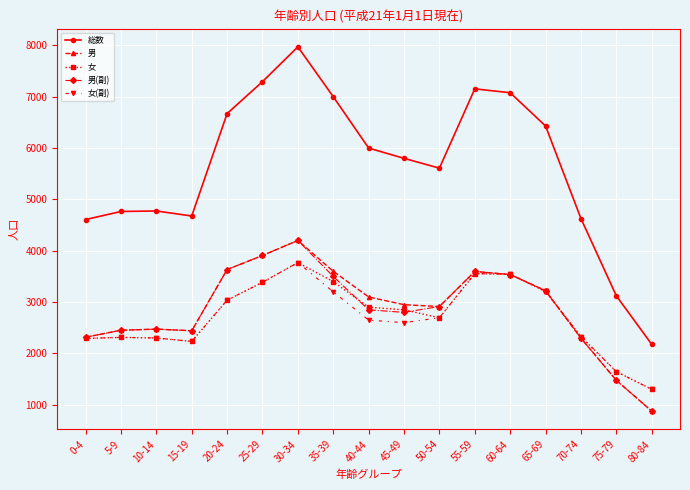

How many data points does each series have?

17